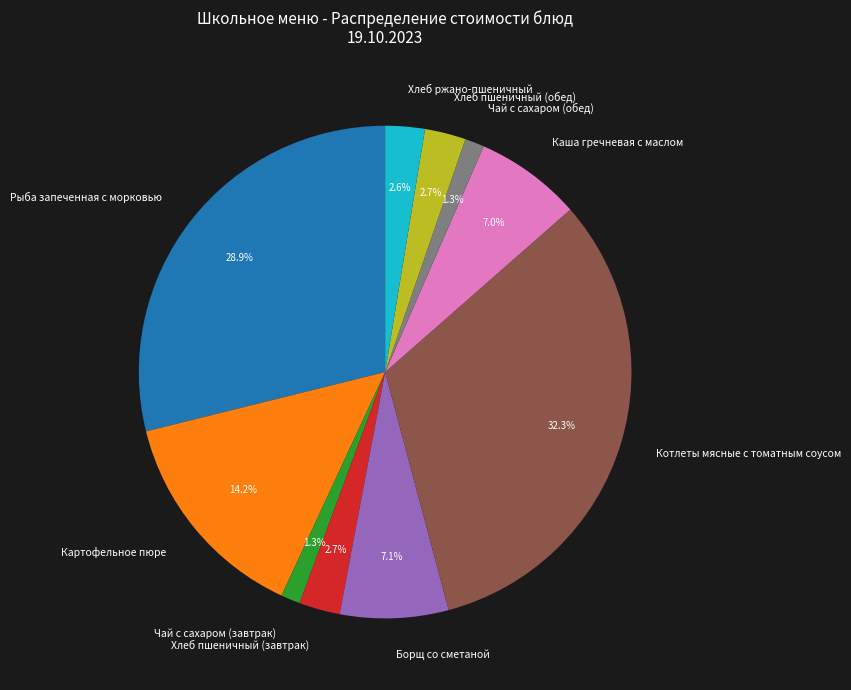

What percentage is the Хлеб ржано-пшеничный slice, to the nearest percent?

3%